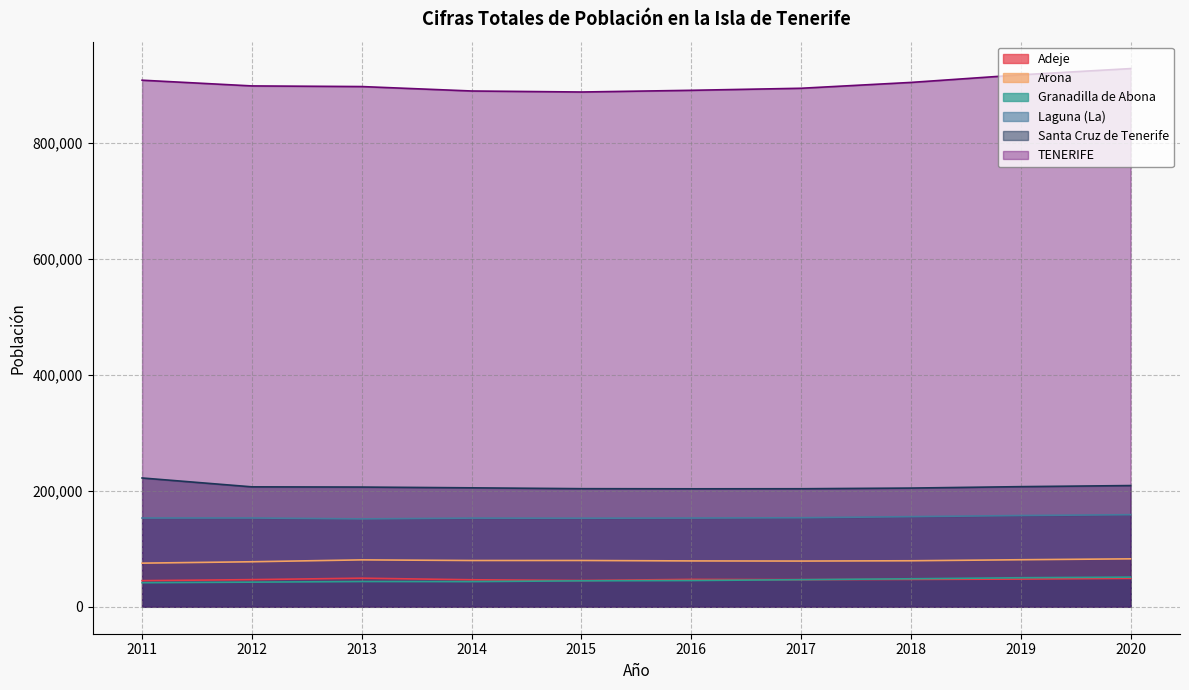

What value does the Santa Cruz de Tenerife series have at 2020, to the nearest 10?

209190